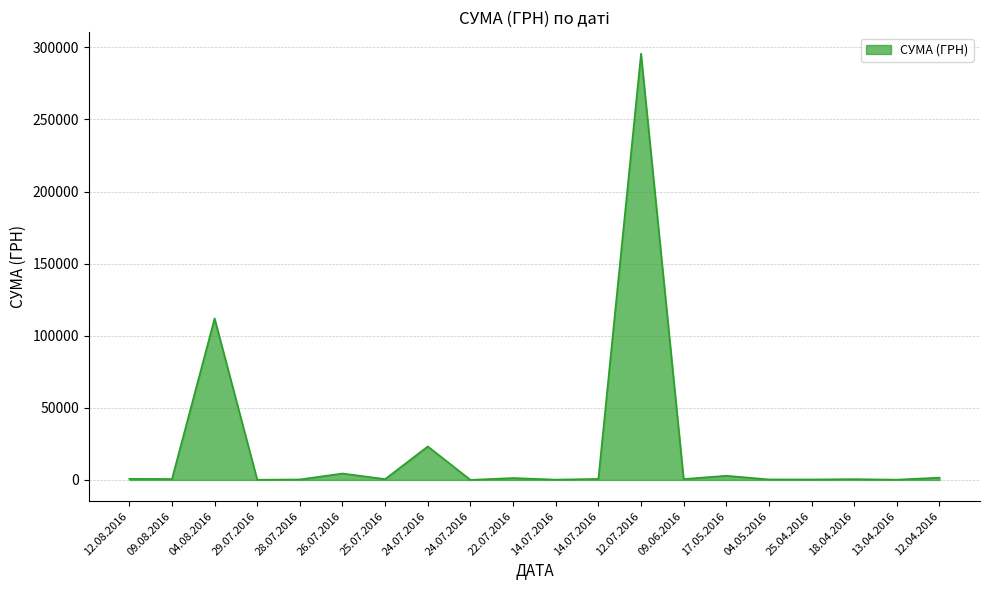

Reading right to left, list all the values displayed in this chart.

12.04.2016=1592.4	13.04.2016=173.9	18.04.2016=527.8	25.04.2016=323.2	04.05.2016=339.4	17.05.2016=2886.0	09.06.2016=600.0	12.07.2016=295638.6	14.07.2016=708.4	14.07.2016=200.8	22.07.2016=1321.3	24.07.2016=11.2	24.07.2016=23228.0	25.07.2016=574.6	26.07.2016=4460.0	28.07.2016=331.6	29.07.2016=97.8	04.08.2016=111990.4	09.08.2016=633.1	12.08.2016=775.0